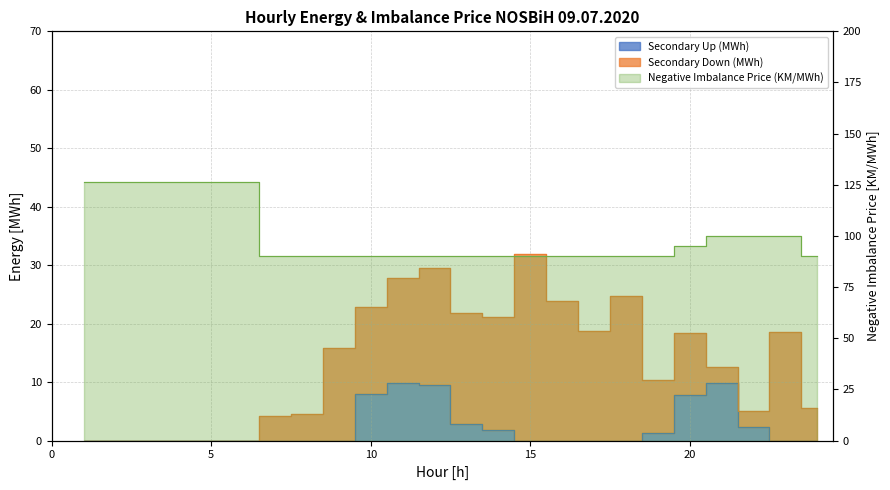

How many data points in Negative Imbalance Price (KM/MWh) are above 90?

10